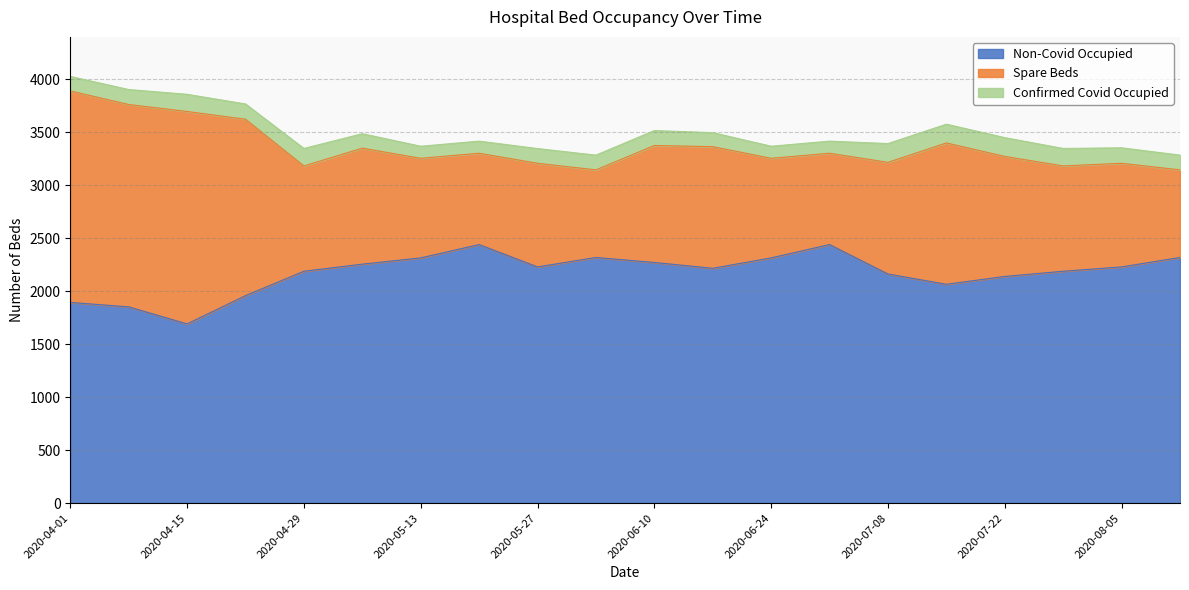

Which series ends up on top after the final intersection of Spare Beds and Non-Covid Occupied?

Non-Covid Occupied